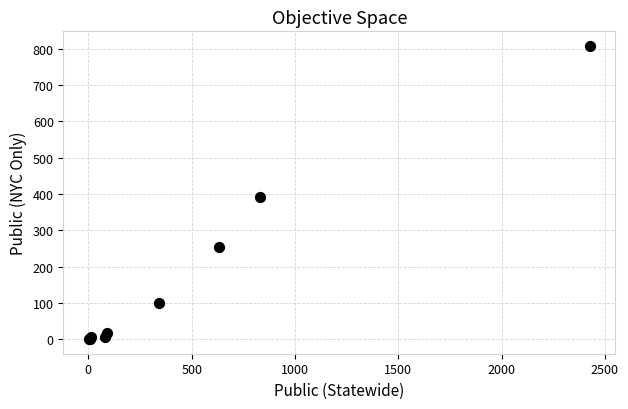

What Y value in the scatter plot is closest to 404?

393